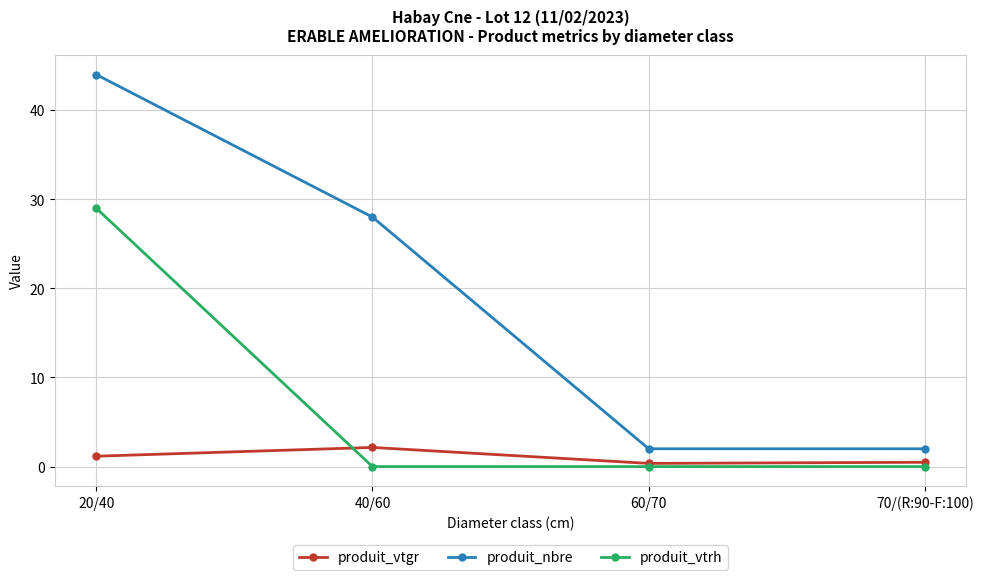

List the series in order of their overall mean, highest first.

produit_nbre, produit_vtrh, produit_vtgr